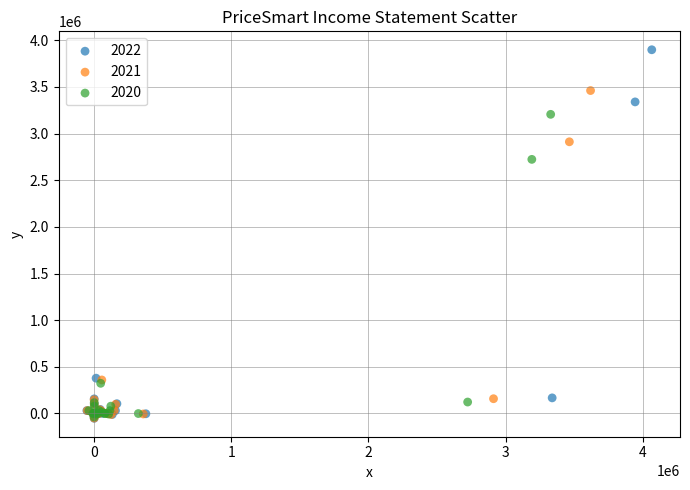

Which series has the widest spread of Y values?

2022